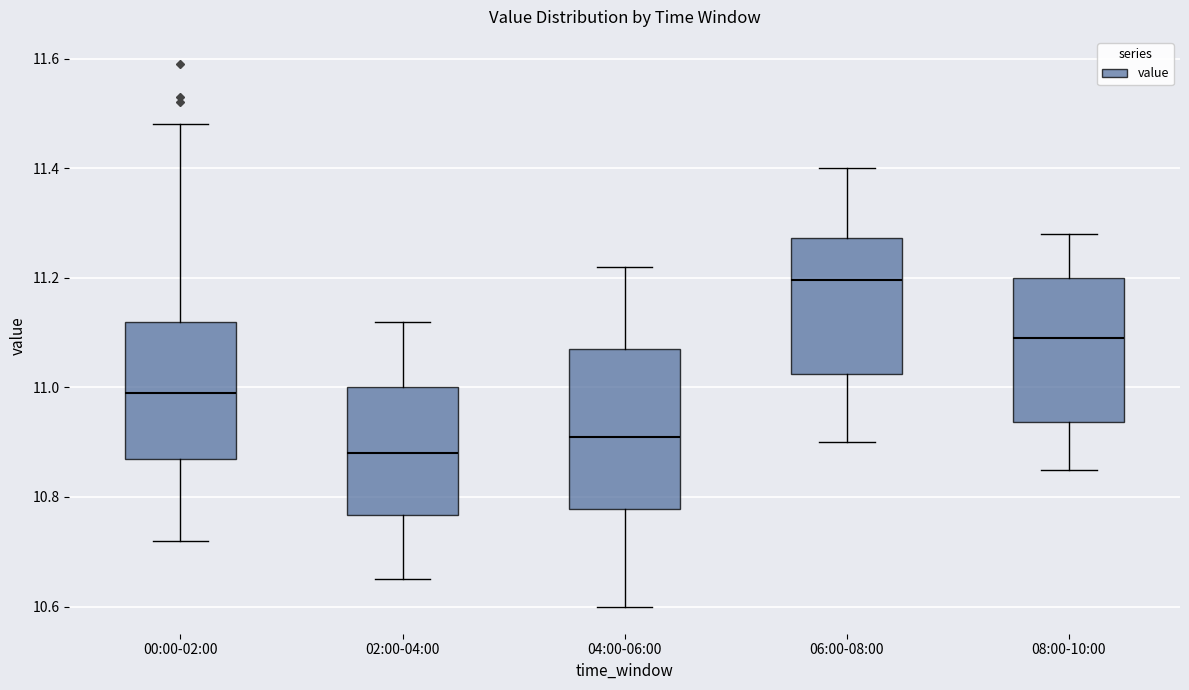

Reading left to right, transcribe this box plot: for each box, give where its median line is, the range the box spans, and where its two whiskers end, as read against the y-axis. The values are not printed on the chart, so give them approximately, as read against the axis.

00:00-02:00: median 11.00, box 10.88 to 11.12, whiskers 10.72 to 11.48
02:00-04:00: median 10.88, box 10.76 to 11.00, whiskers 10.66 to 11.12
04:00-06:00: median 10.92, box 10.78 to 11.08, whiskers 10.60 to 11.22
06:00-08:00: median 11.20, box 11.02 to 11.28, whiskers 10.90 to 11.40
08:00-10:00: median 11.10, box 10.94 to 11.20, whiskers 10.86 to 11.28